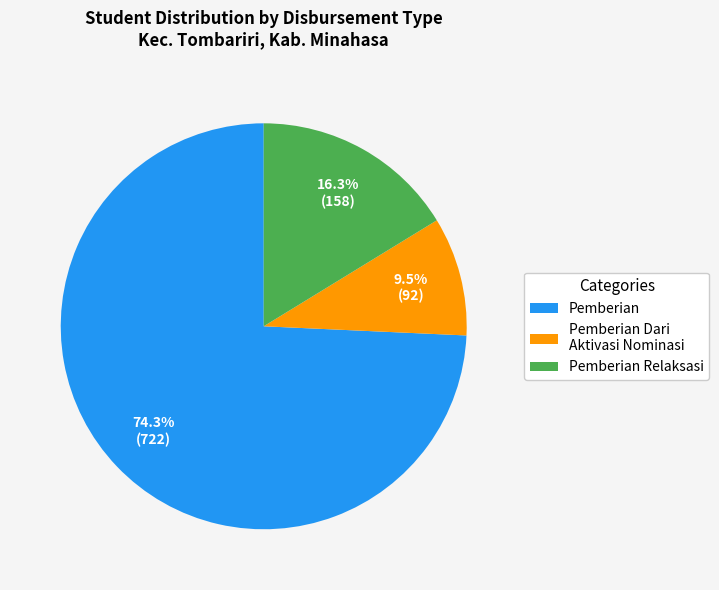

How many slices are in this pie chart?

3